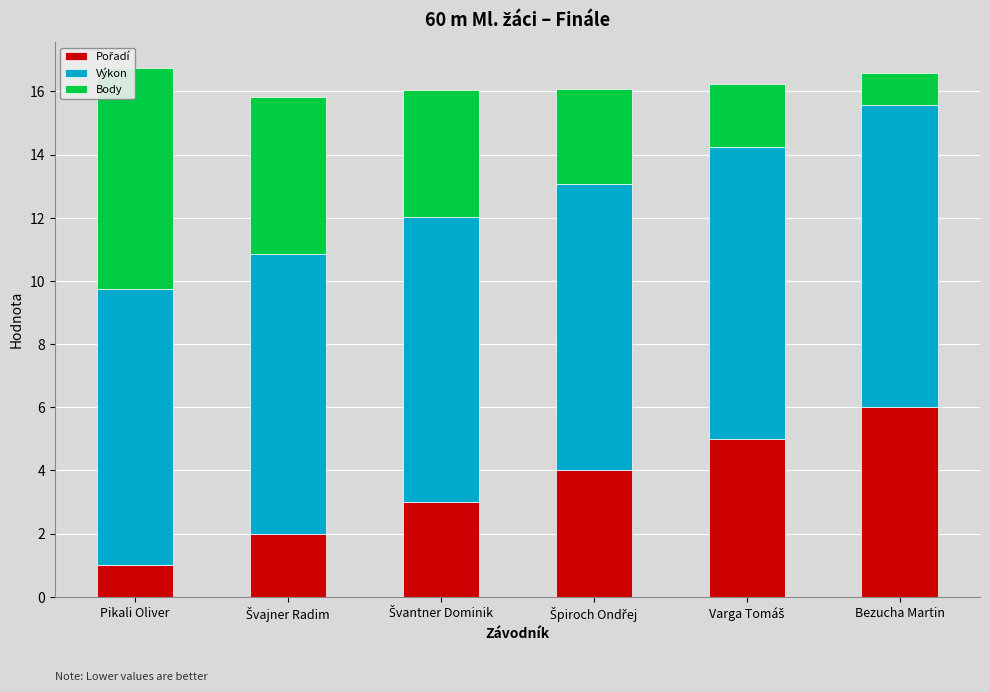

True or false: Pořadí has a value of 5.0 at Varga Tomáš.

True